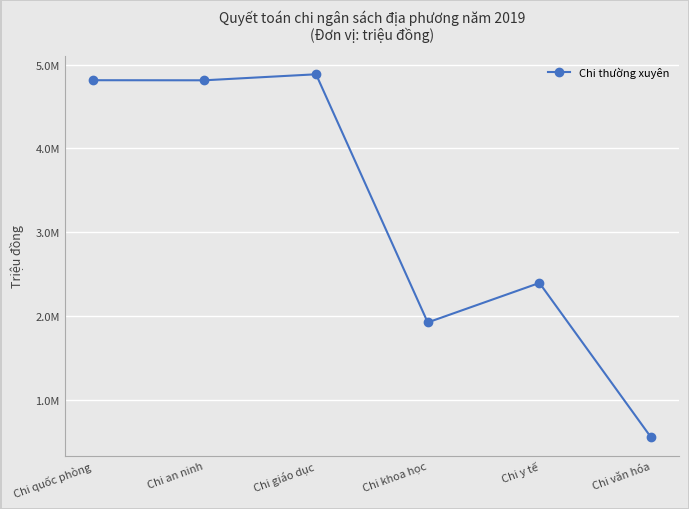

What is the difference between the values at Chi quốc phòng and Chi an ninh?

1016.0